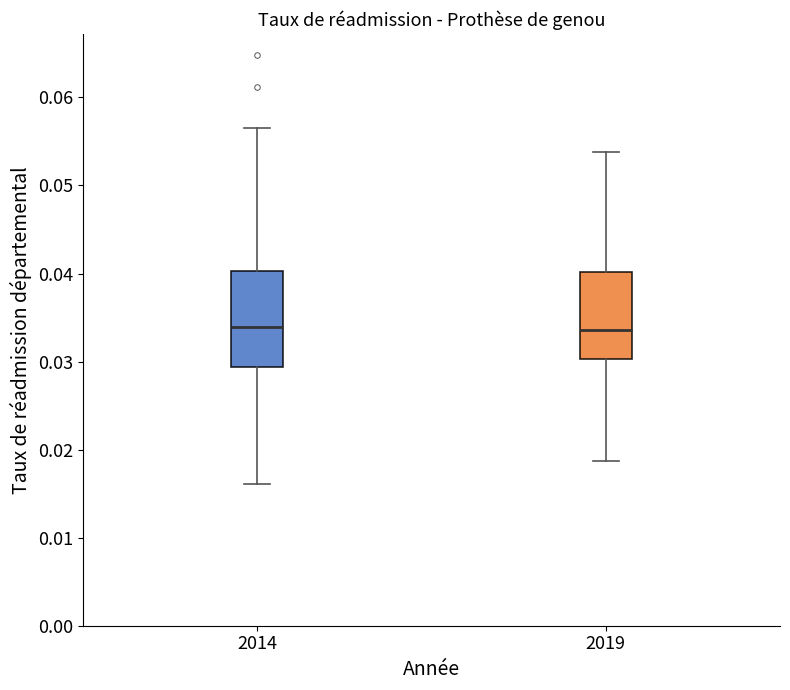

Reading left to right, read every box against the y-axis: the position of its median line, the range the box covers, and the ends of its whiskers. The values are not printed on the chart, so give them approximately, as read against the axis.

2014: median 0.034, box 0.029 to 0.040, whiskers 0.016 to 0.057
2019: median 0.034, box 0.030 to 0.040, whiskers 0.019 to 0.054